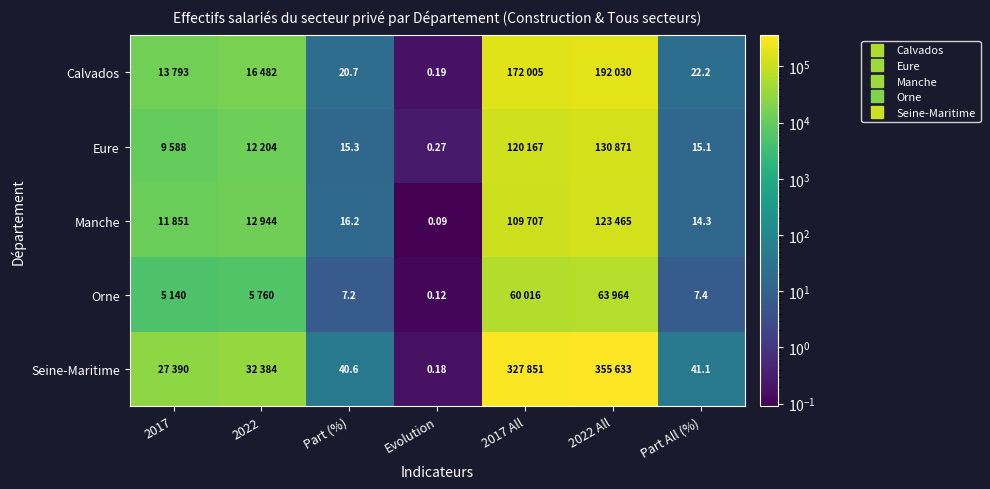

How many data points in Manche are above 11851?

3